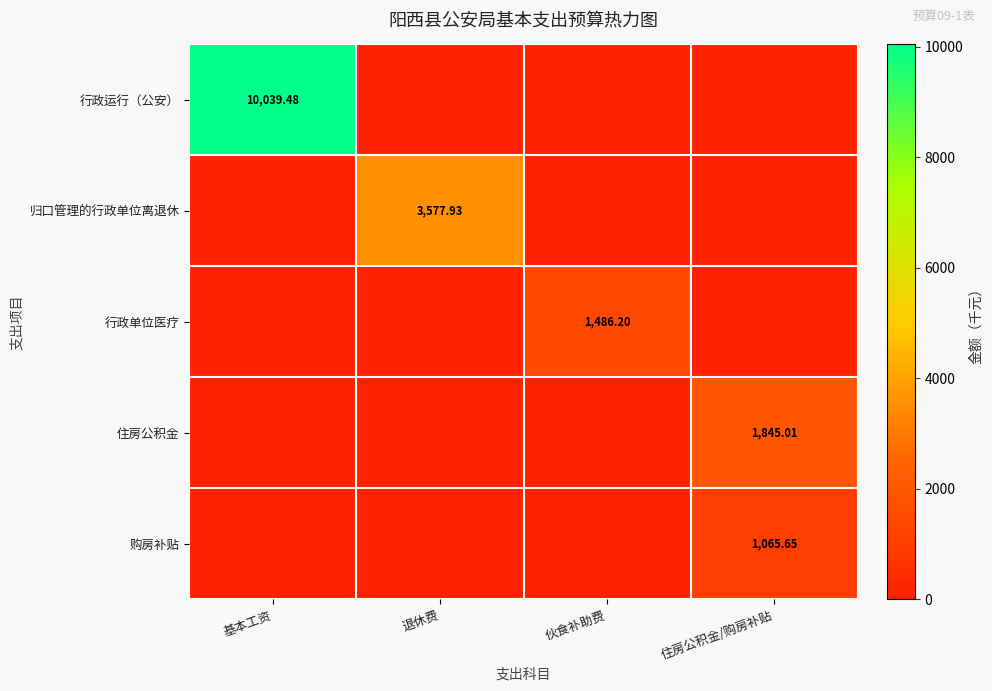

Is the value of 住房公积金 at 住房公积金/购房补贴 greater than the value of 行政单位医疗 at 伙食补助费?

Yes